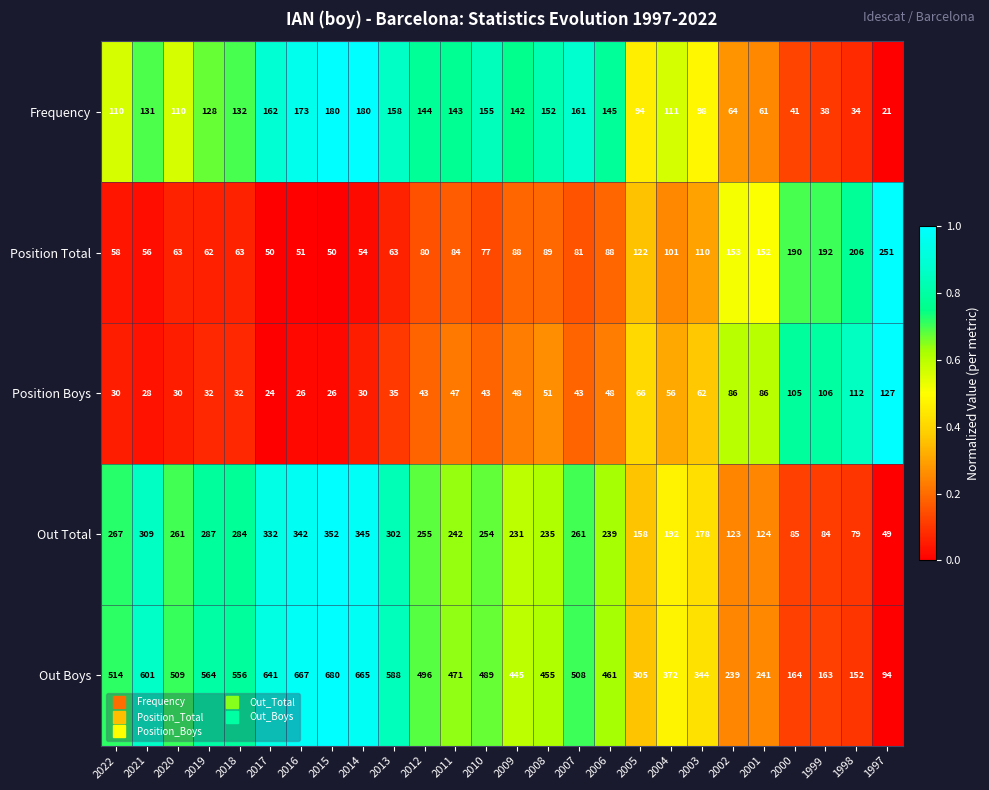

The value of Out Boys at 2014 is 412. True or false?

False